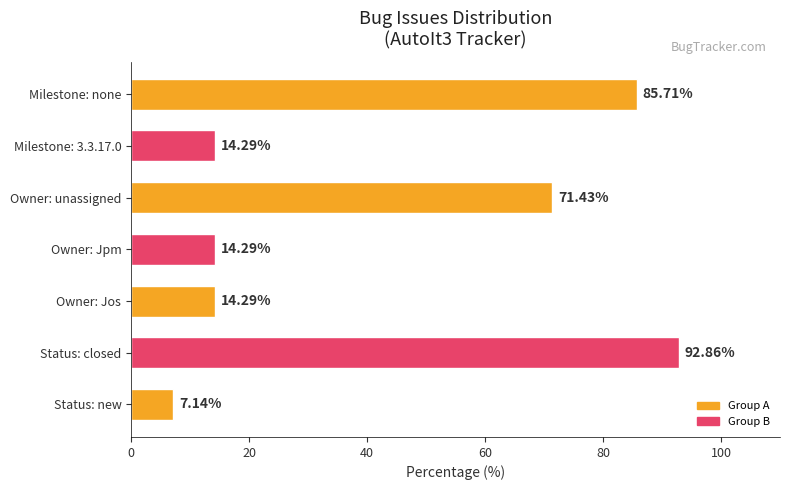

At which category does the chart reach its minimum across all series?

Status: new